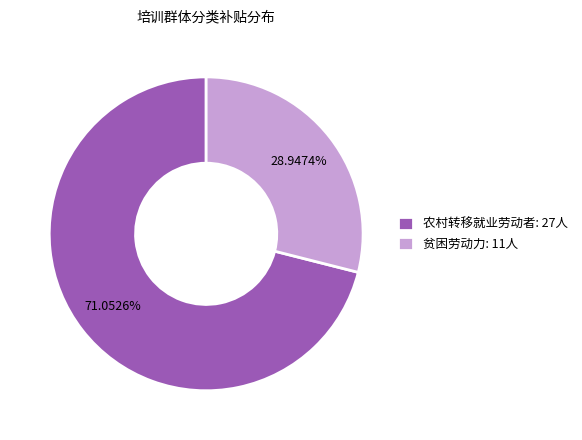

Is the sum of 农村转移就业劳动者 and 贫困劳动力 greater than half?

Yes